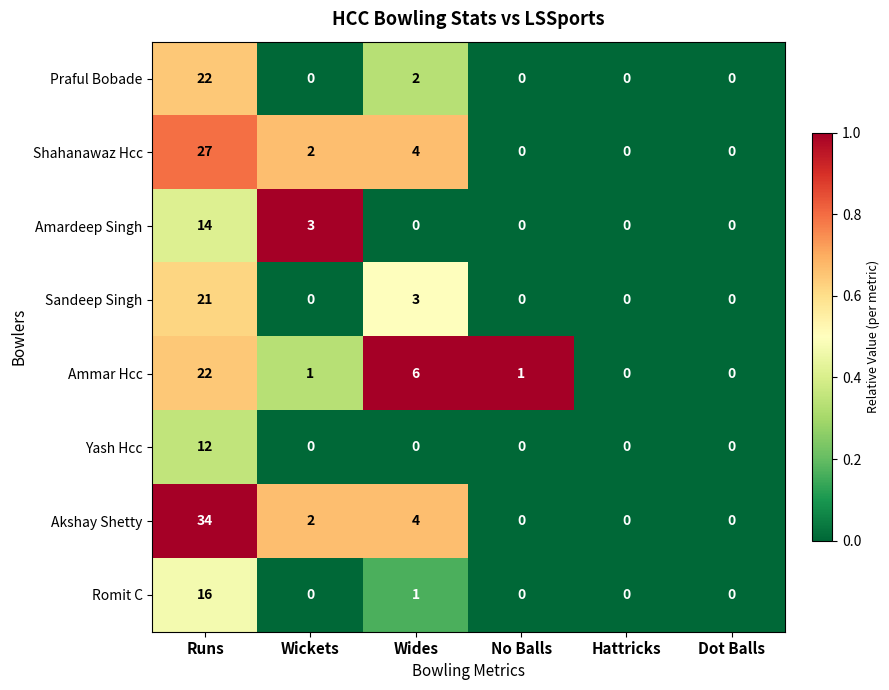

Where does the Akshay Shetty series first go above 2?

Runs